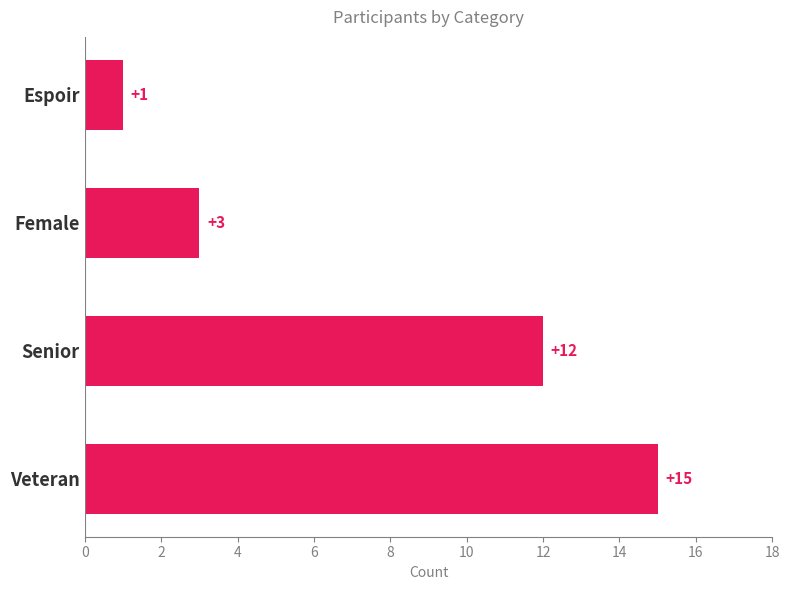

How many values are below 12?

2